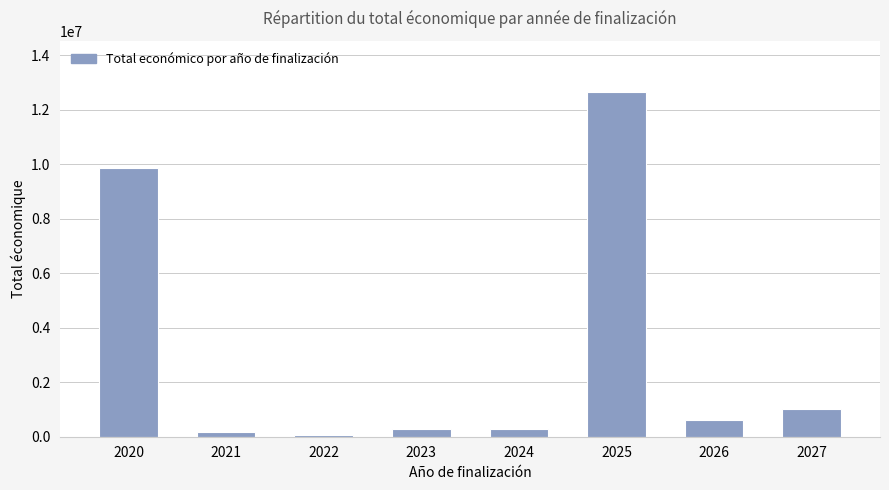

Between 2022 and 2023, which is larger?

2023